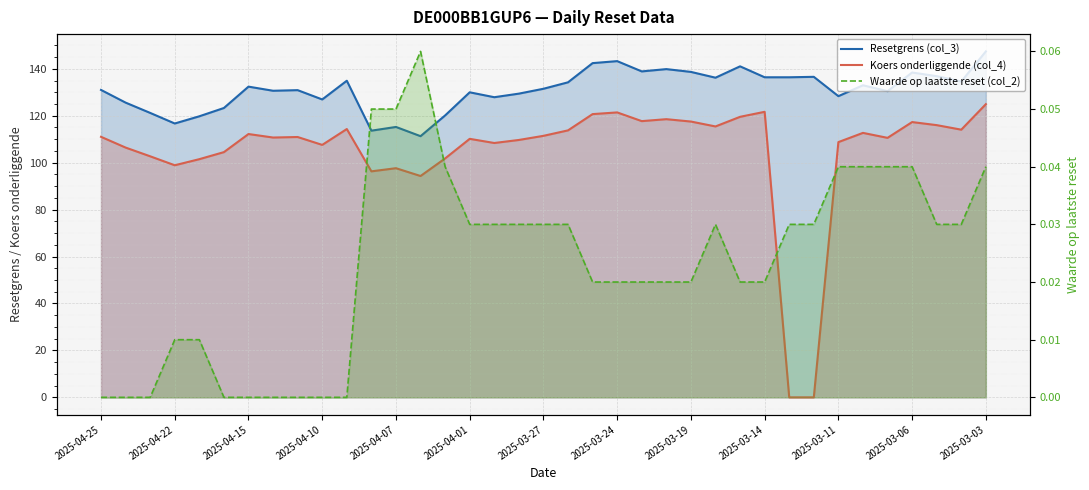

Is the value of Koers onderliggende (col_4) at 23 greater than the value of Waarde op laatste reset (col_2) at 35?

Yes